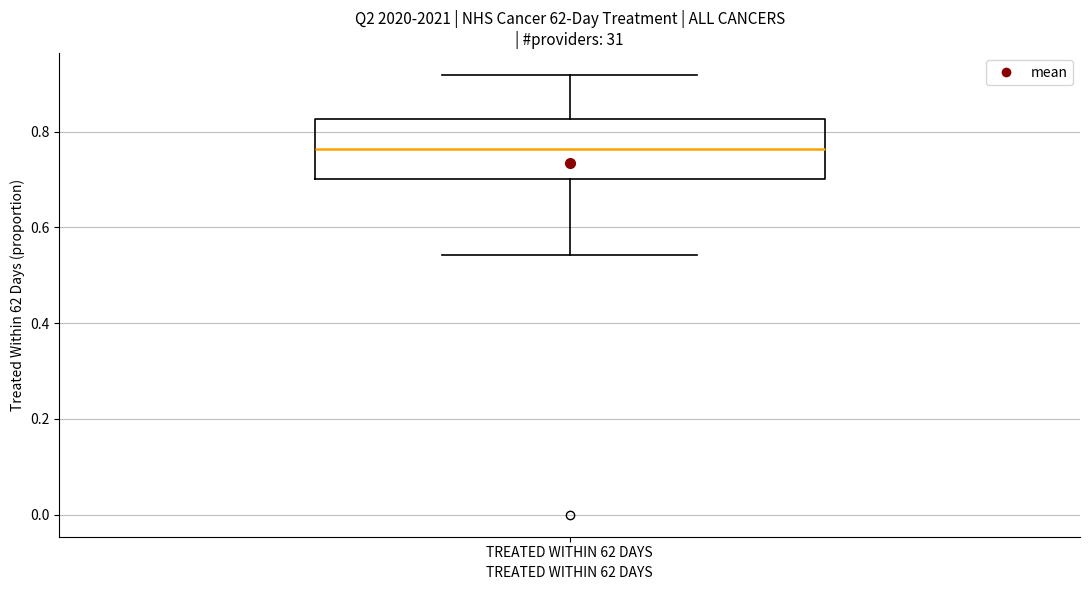

Transcribe this box plot: give where the median line is, the range the box spans, and where the two whiskers end, as read against the y-axis. The values are not printed on the chart, so give them approximately, as read against the axis.

median 0.76, box 0.70 to 0.82, whiskers 0.54 to 0.92